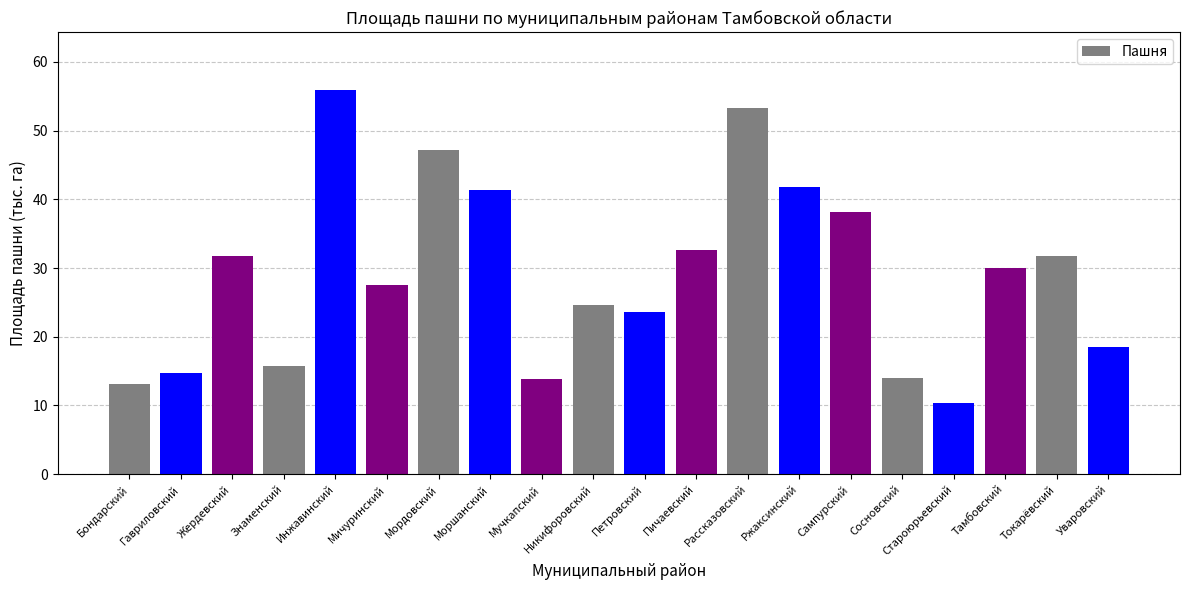

What is the label of the 5th bar from the left?

Инжавинский